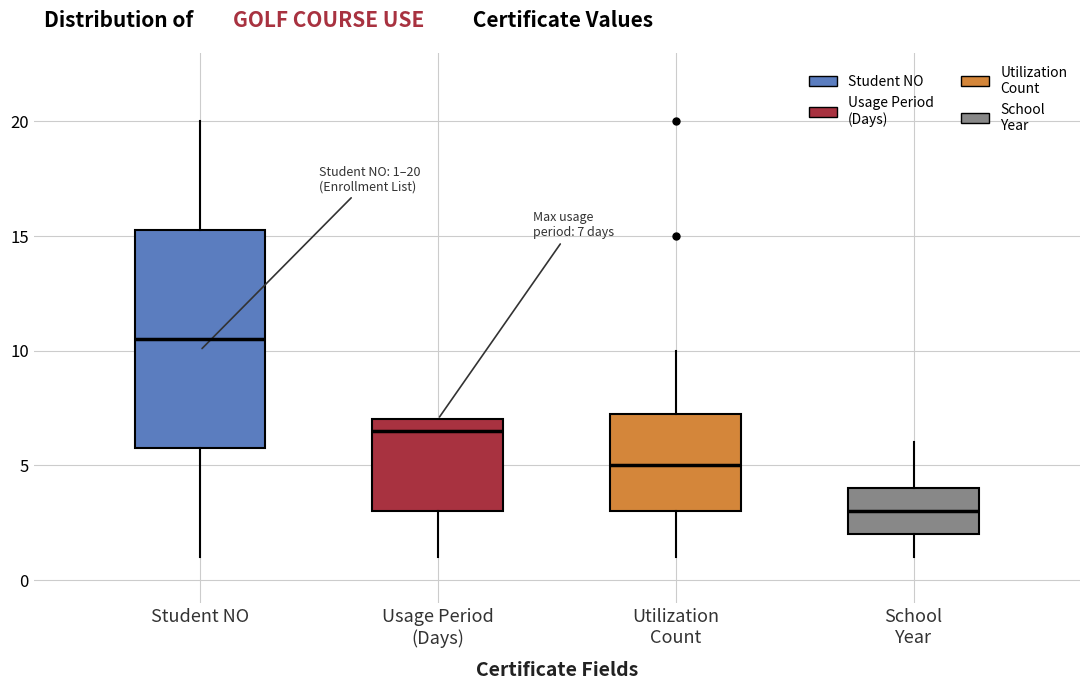

Which box is the tallest, from its lower edge to its upper edge?

Student NO